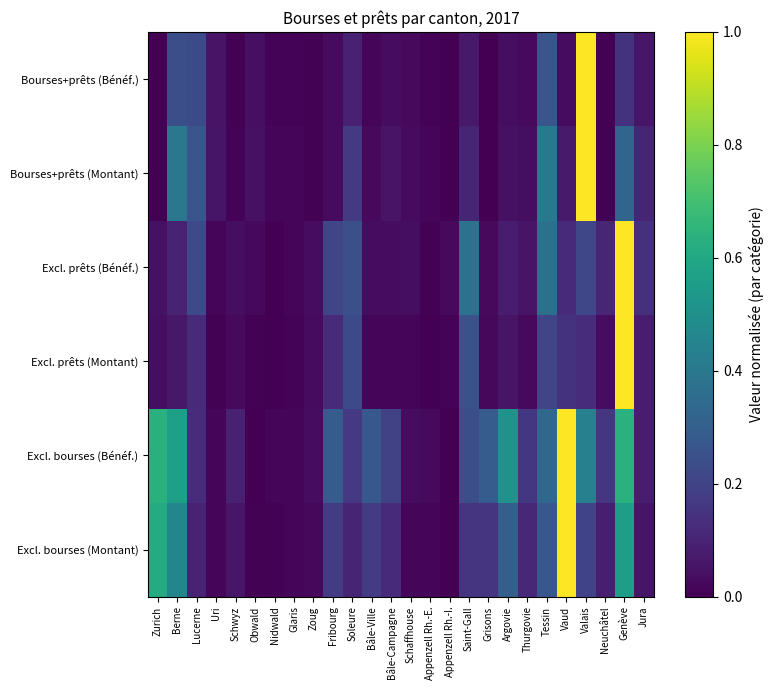

List the series in order of their peak value, highest first.

Excl. bourses (Montant), Excl. bourses (Bénéf.), Excl. prêts (Montant), Excl. prêts (Bénéf.), Bourses+prêts (Montant), Bourses+prêts (Bénéf.)